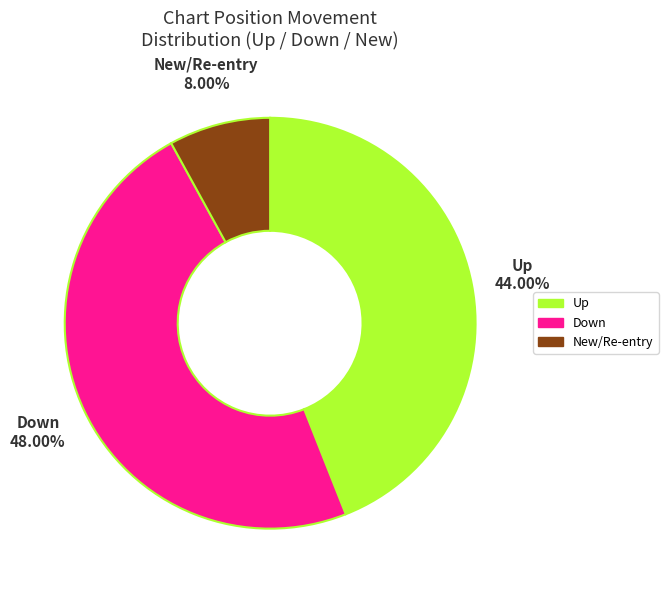

Does any single category account for the majority?

No